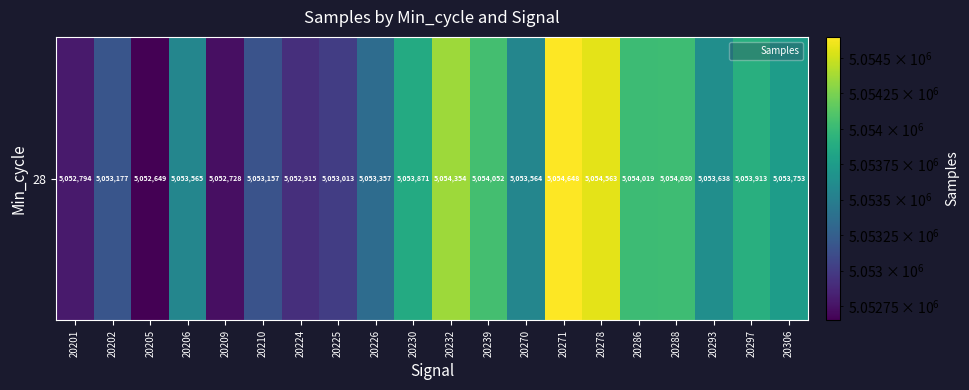

Rank the categories by value from highest to lowest.

20271, 20278, 20232, 20239, 20288, 20286, 20297, 20230, 20306, 20293, 20206, 20270, 20226, 20202, 20210, 20225, 20224, 20201, 20209, 20205